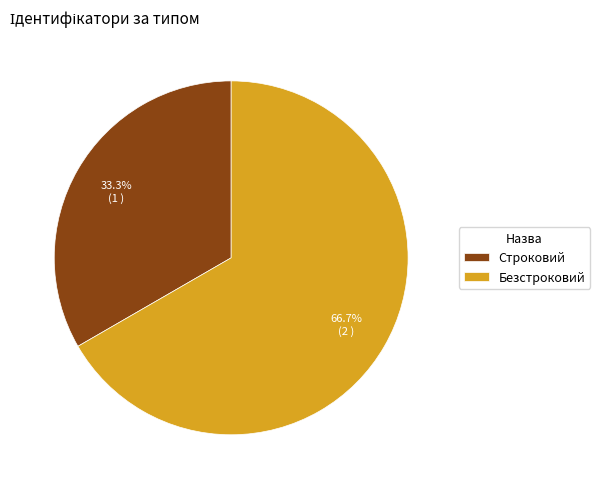

To the nearest percent, what is the average slice percentage?

50%